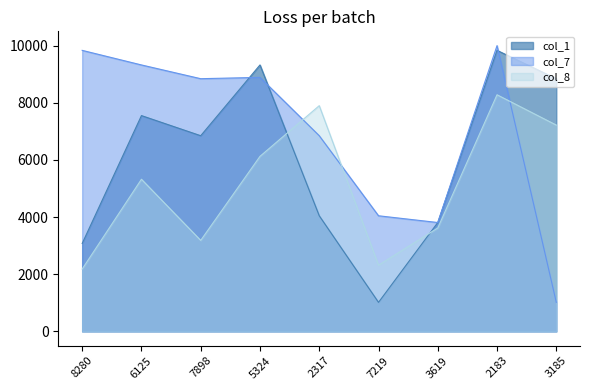

What position from the right is 5324?

6